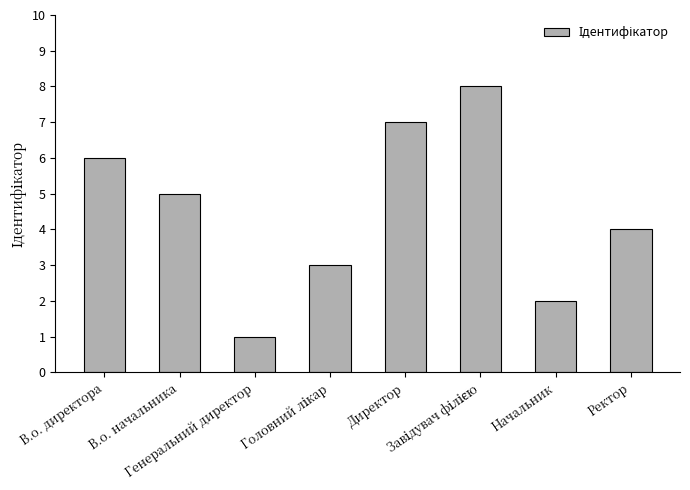

What is the maximum value shown in the chart?

8